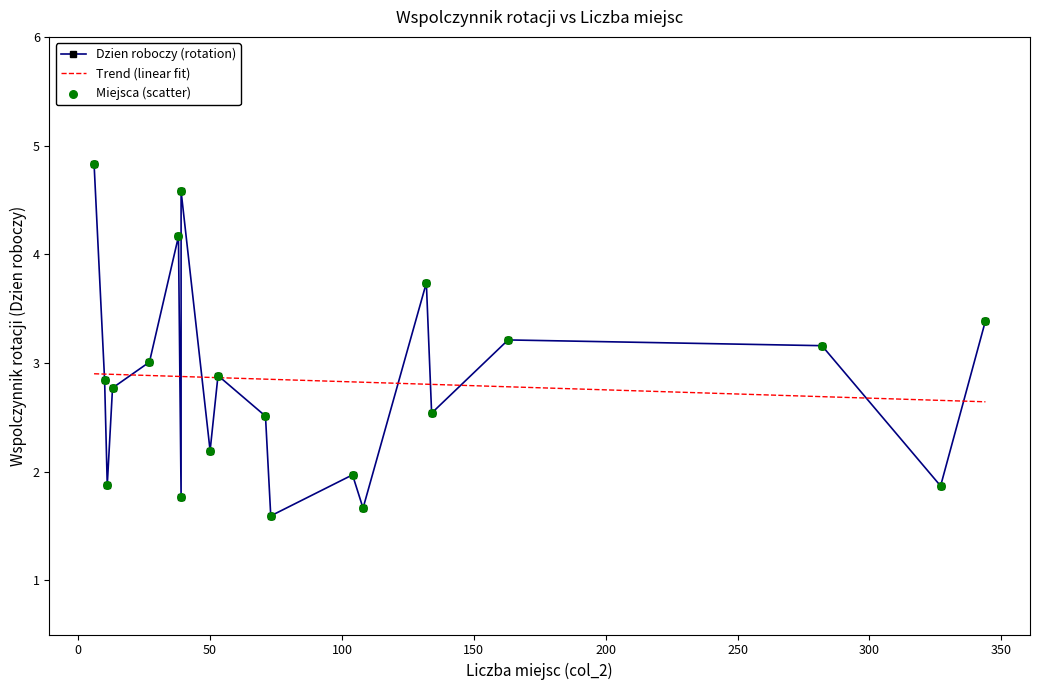

What is the change in value from 163 to 108?

-1.5